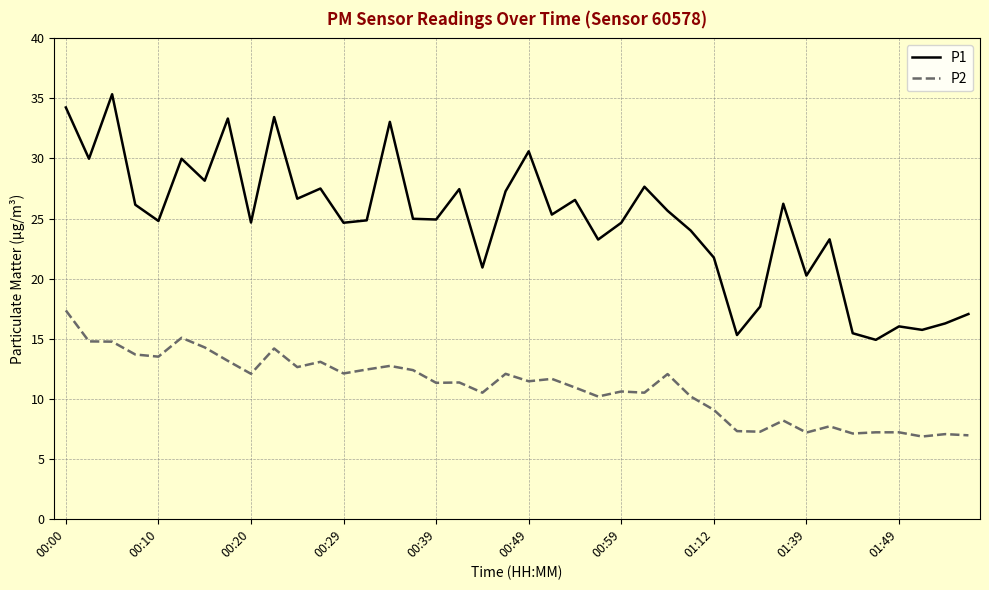

Rank the series by their maximum value, from highest to lowest.

P1, P2